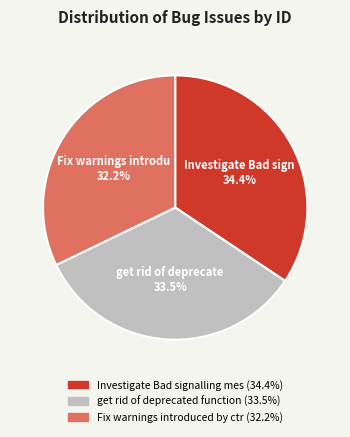

Is there any slice that represents more than half of the pie?

No